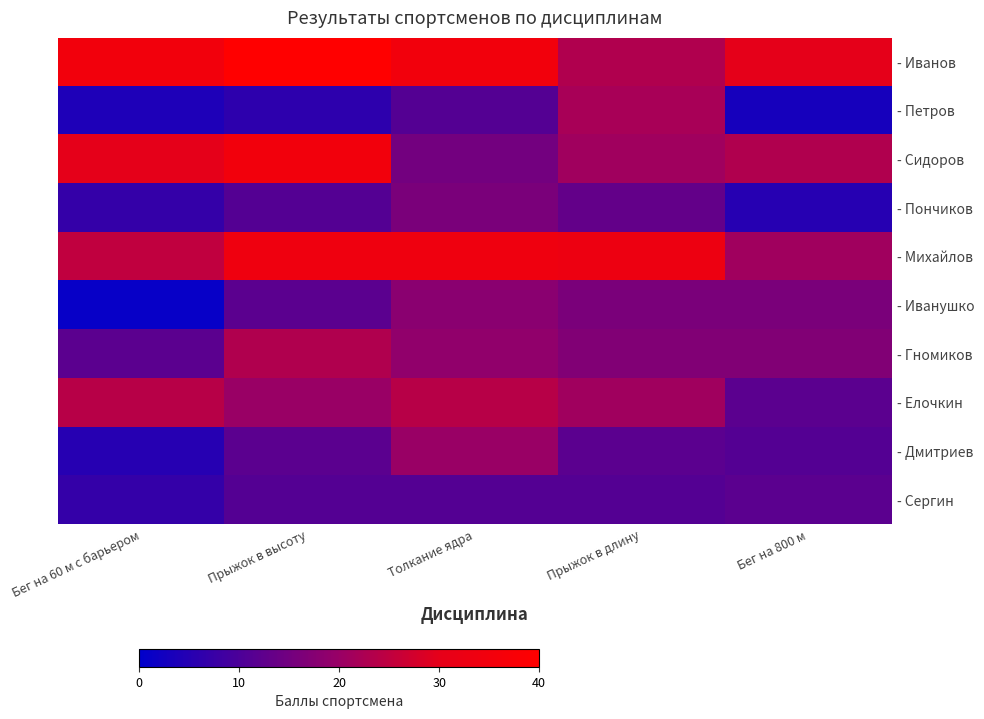

List the labels in order of - Петров value, smallest first.

Бег на 800 м, Бег на 60 м с барьером, Прыжок в высоту, Толкание ядра, Прыжок в длину